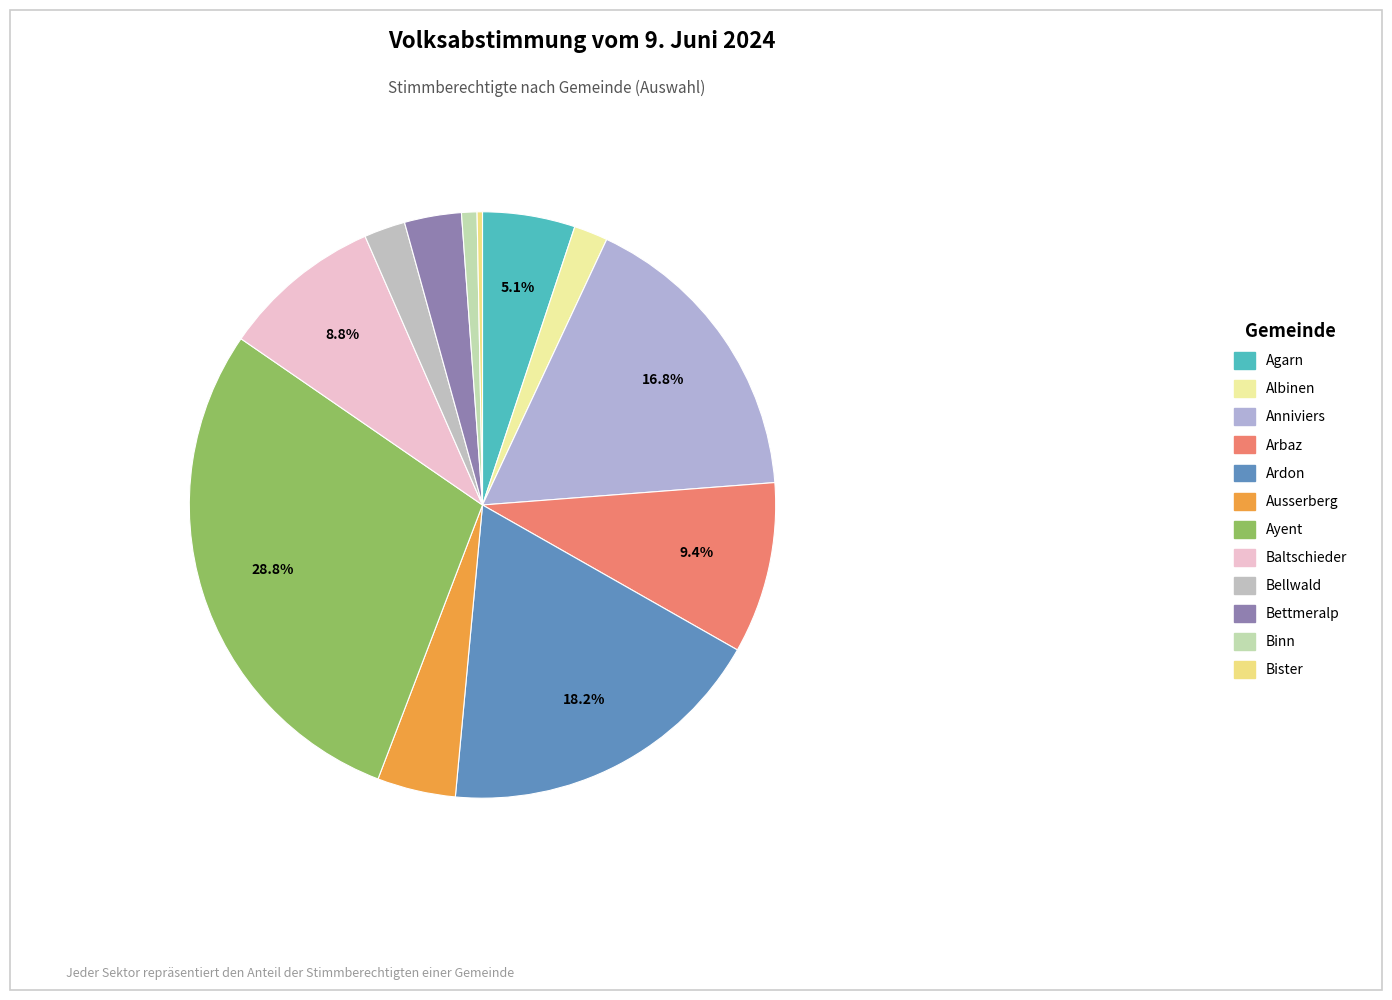

Count the number of slices in the pie.

12